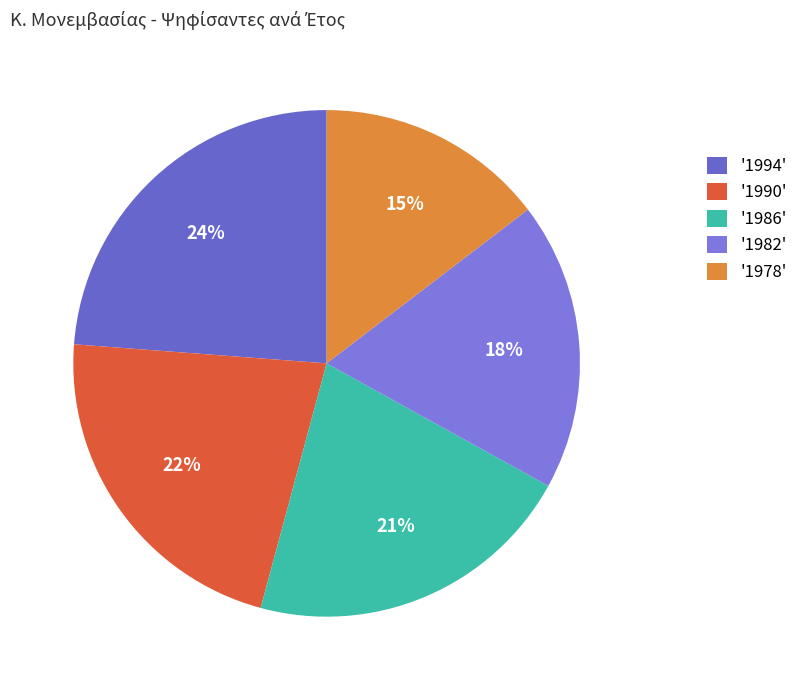

How many slices are in this pie chart?

5